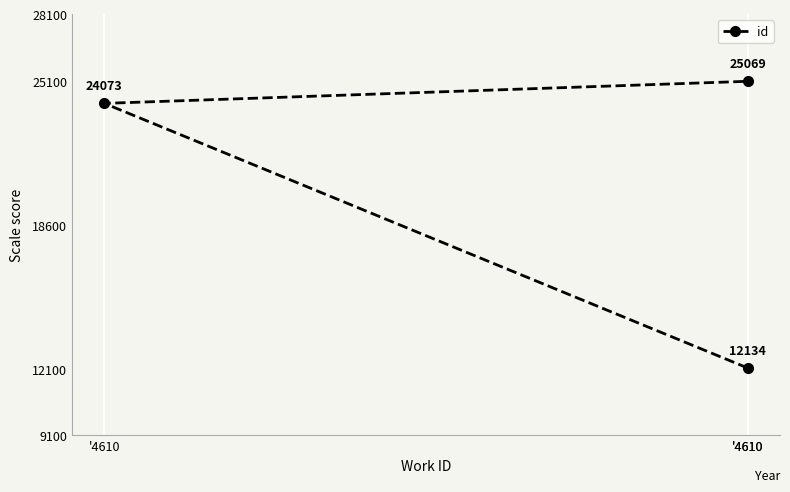

What is the value of the 2nd point from the left?

12134